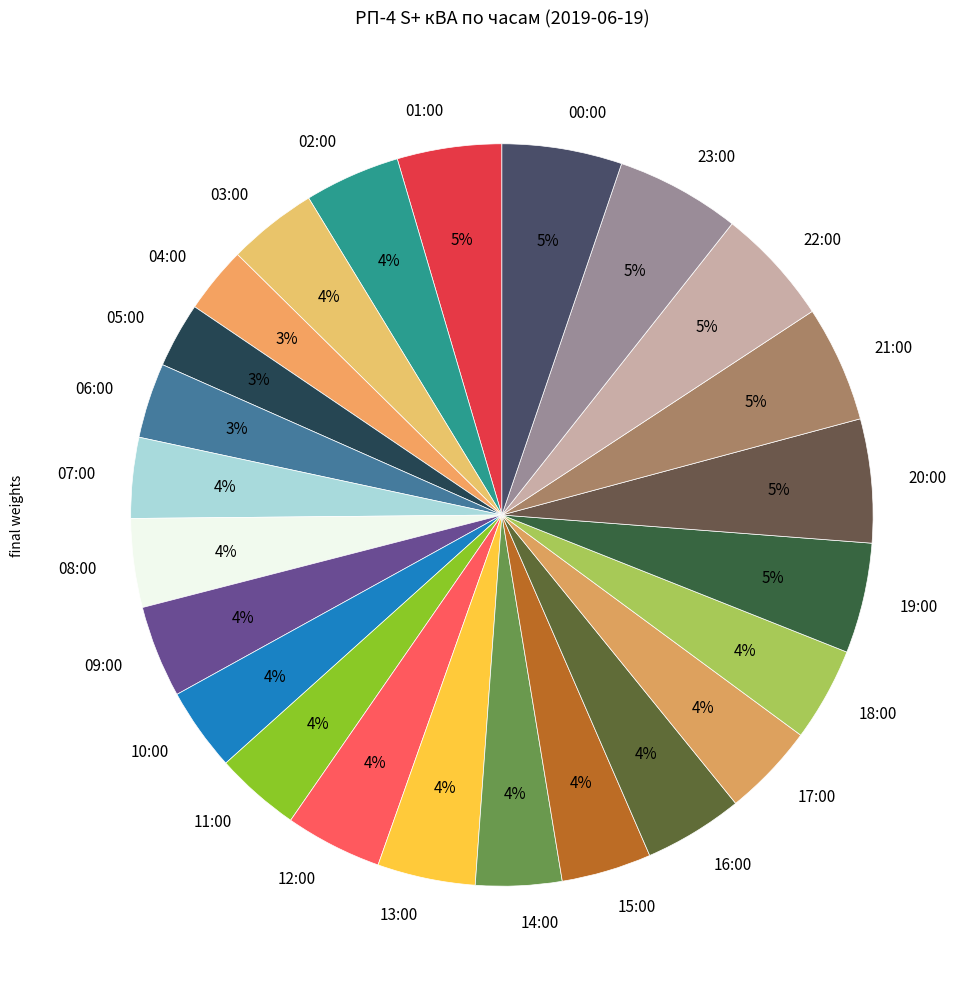

To the nearest percent, what percentage of the pie is 23:00?

5%